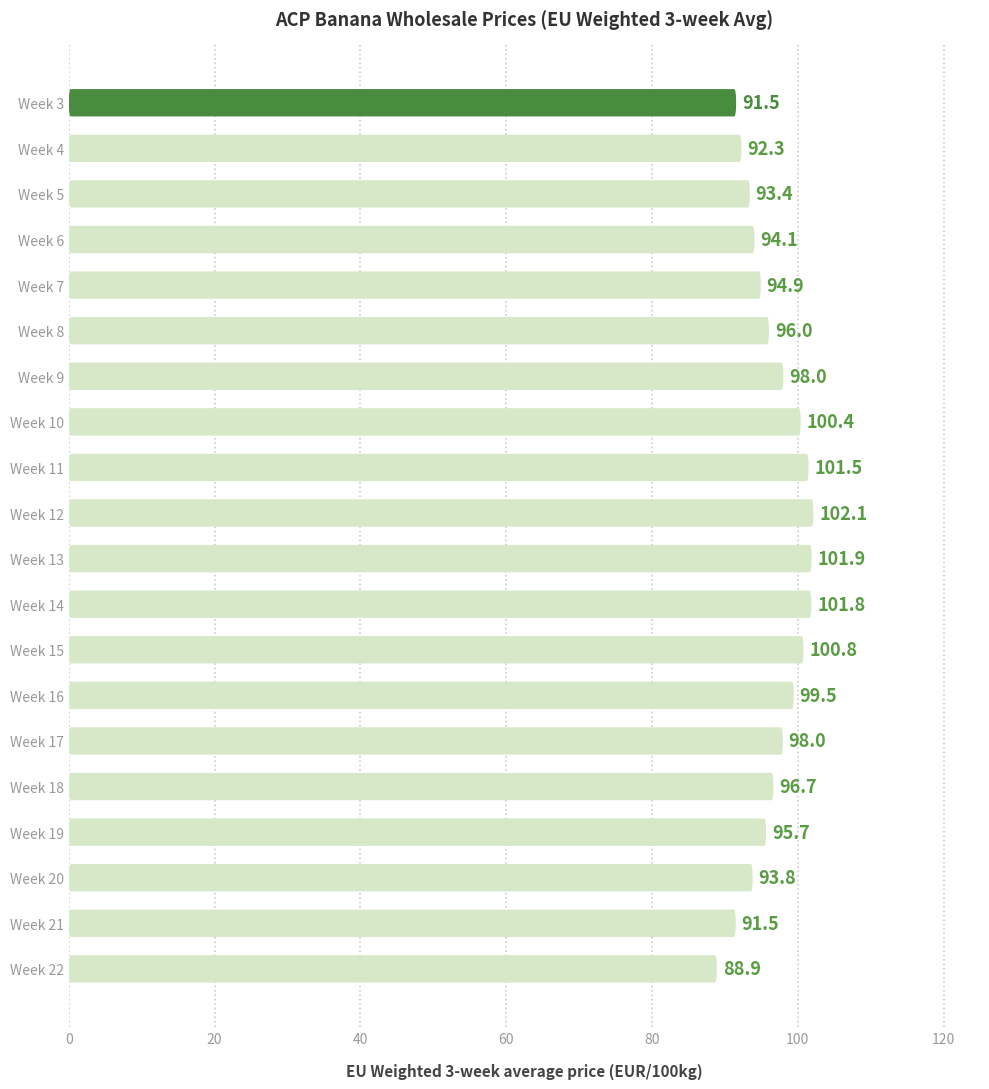

What position from the right is 14?

6